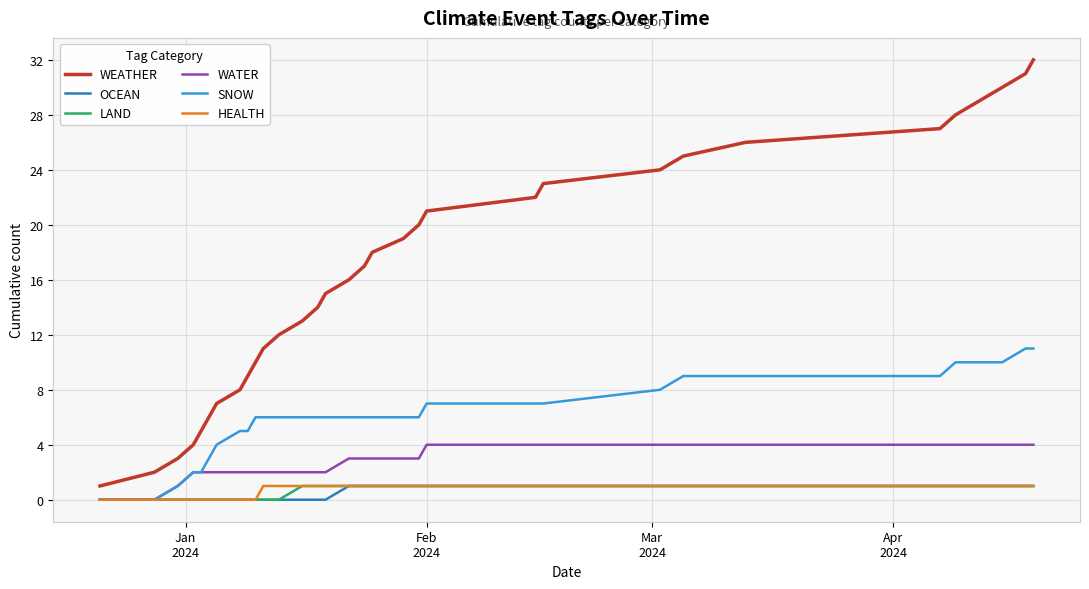

What is the greatest value displayed?

32